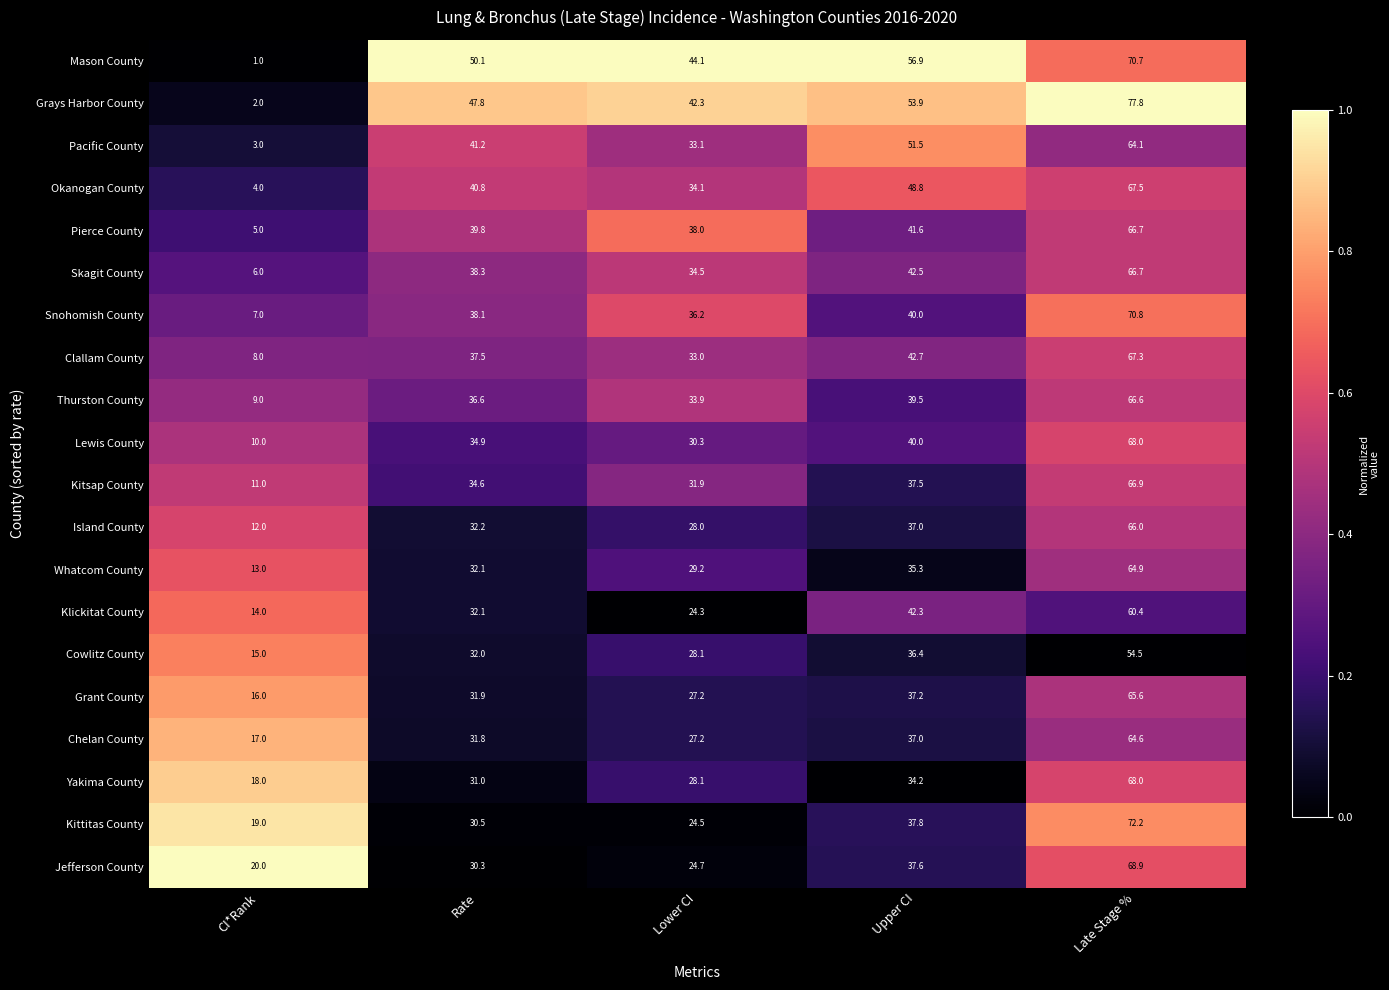

What is the difference between the maximum and minimum values in the Island County series?

54.0